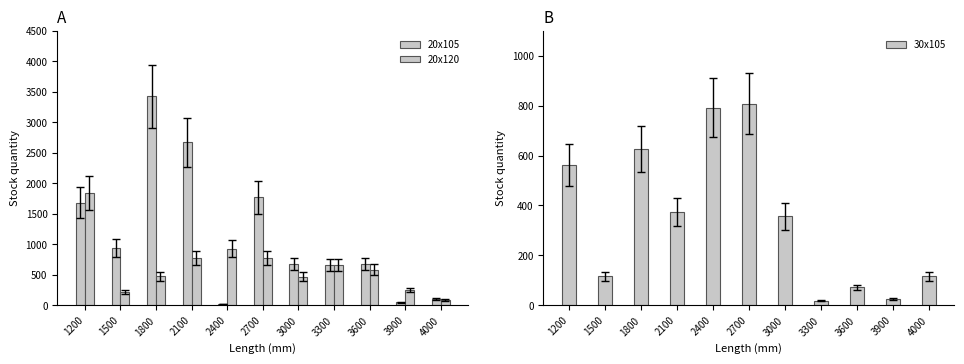

The 20x105 series shows 327 at 3600. True or false?

False